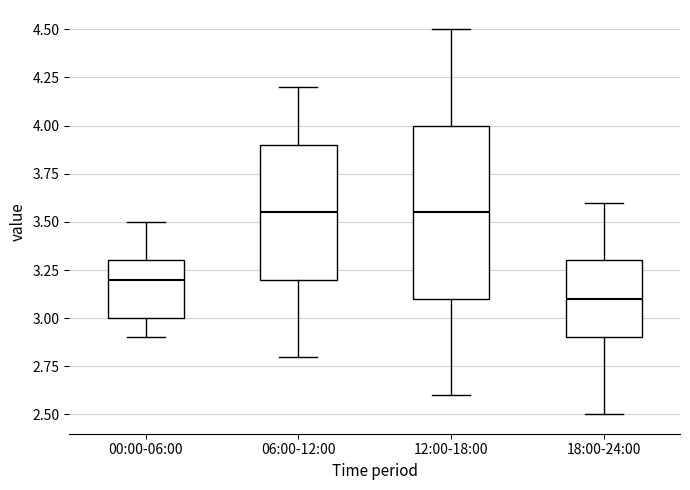

Reading left to right, read every box against the y-axis: the position of its median line, the range the box covers, and the ends of its whiskers. The values are not printed on the chart, so give them approximately, as read against the axis.

00:00-06:00: median 3.20, box 3.00 to 3.30, whiskers 2.90 to 3.50
06:00-12:00: median 3.55, box 3.20 to 3.90, whiskers 2.80 to 4.20
12:00-18:00: median 3.55, box 3.10 to 4.00, whiskers 2.60 to 4.50
18:00-24:00: median 3.10, box 2.90 to 3.30, whiskers 2.50 to 3.60